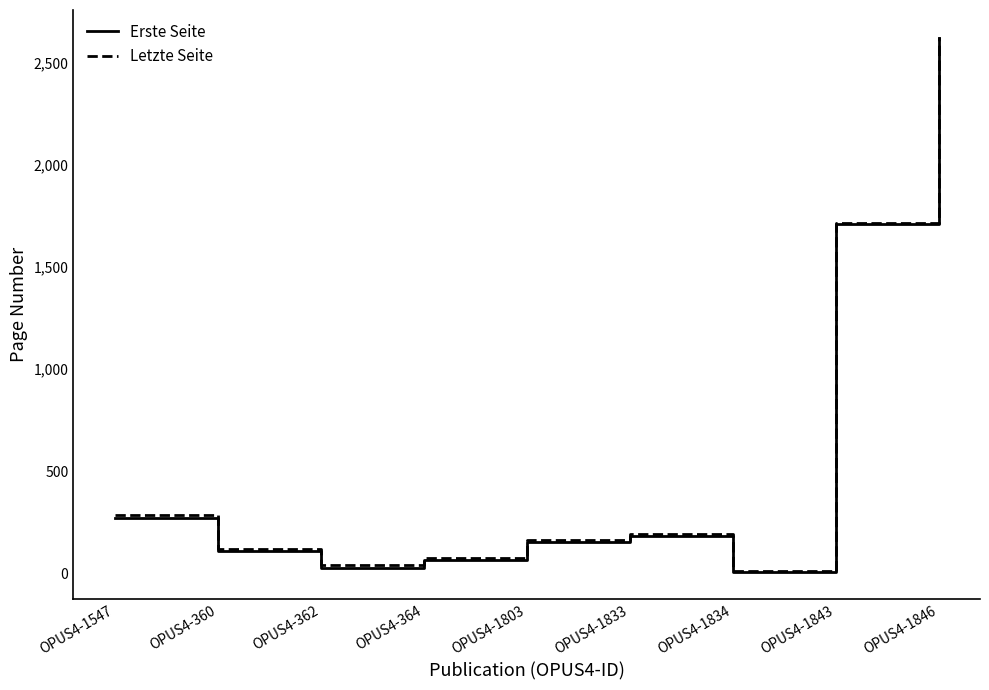

What value does the Erste Seite series have at OPUS4-1833?

183